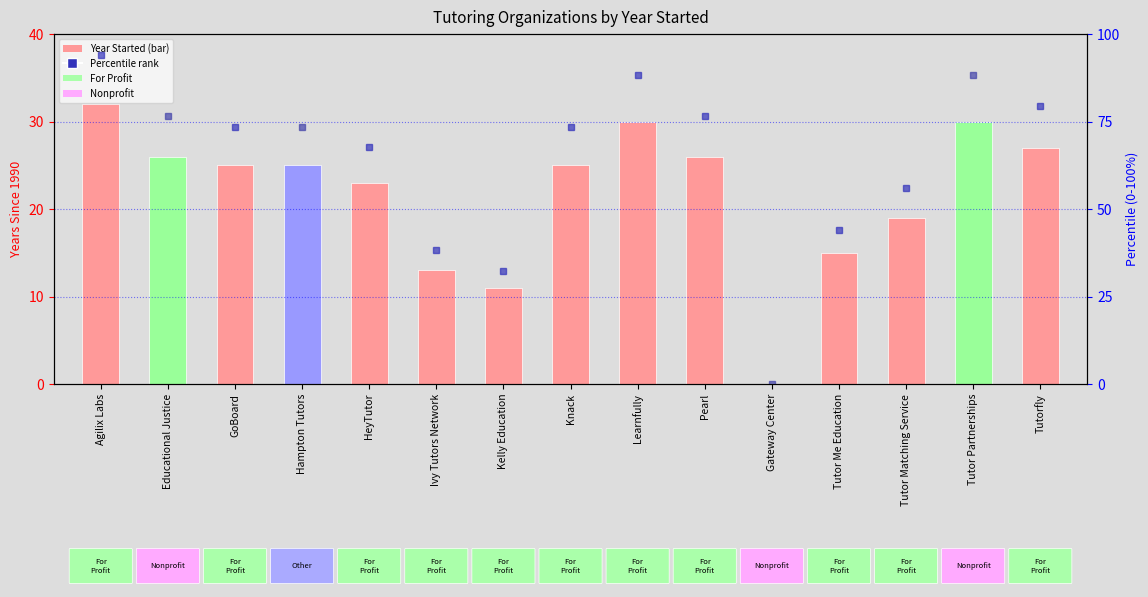

What is the change in value from Knack to Pearl?

+1